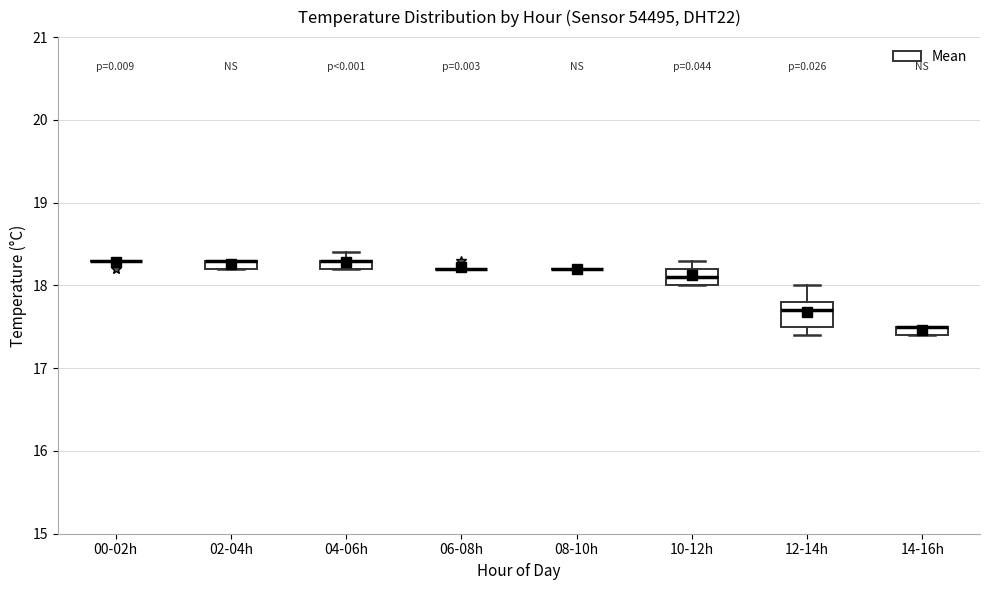

Comparing the boxes themselves (not the whiskers), which one is the tallest?

12-14h